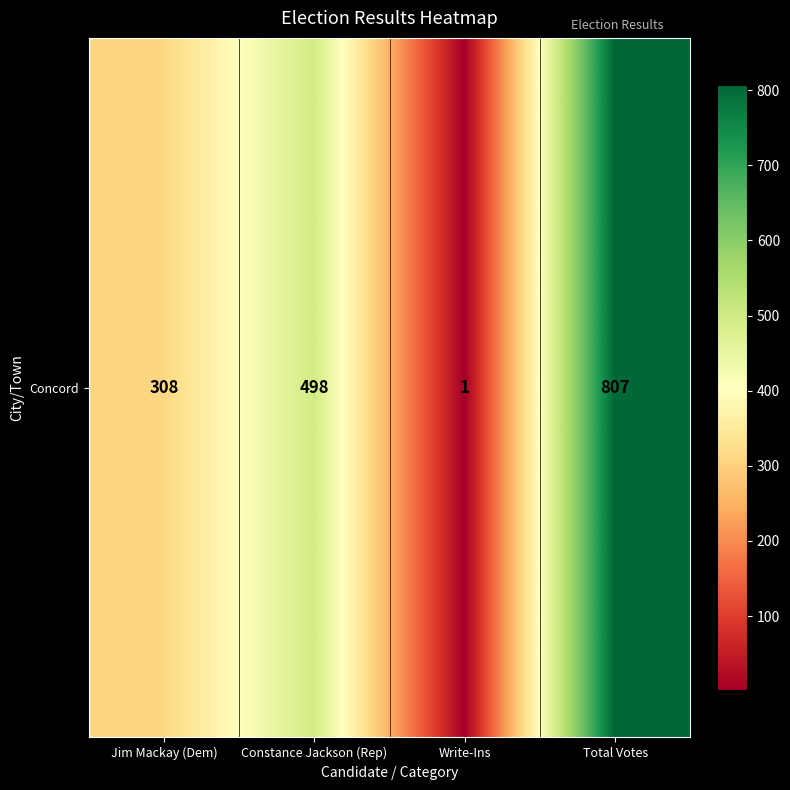

At which label is the value closest to 404?

Constance Jackson (Rep)